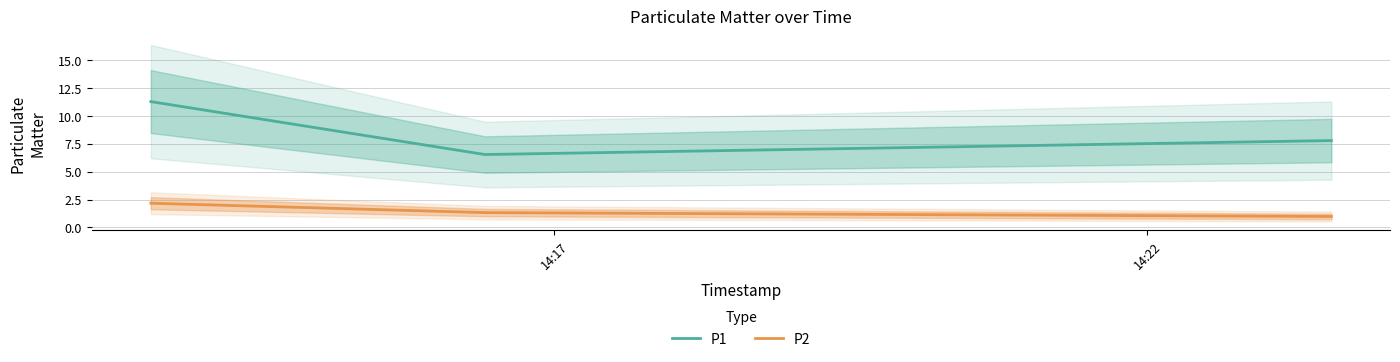

Rank the series by their average value, from highest to lowest.

P1, P2